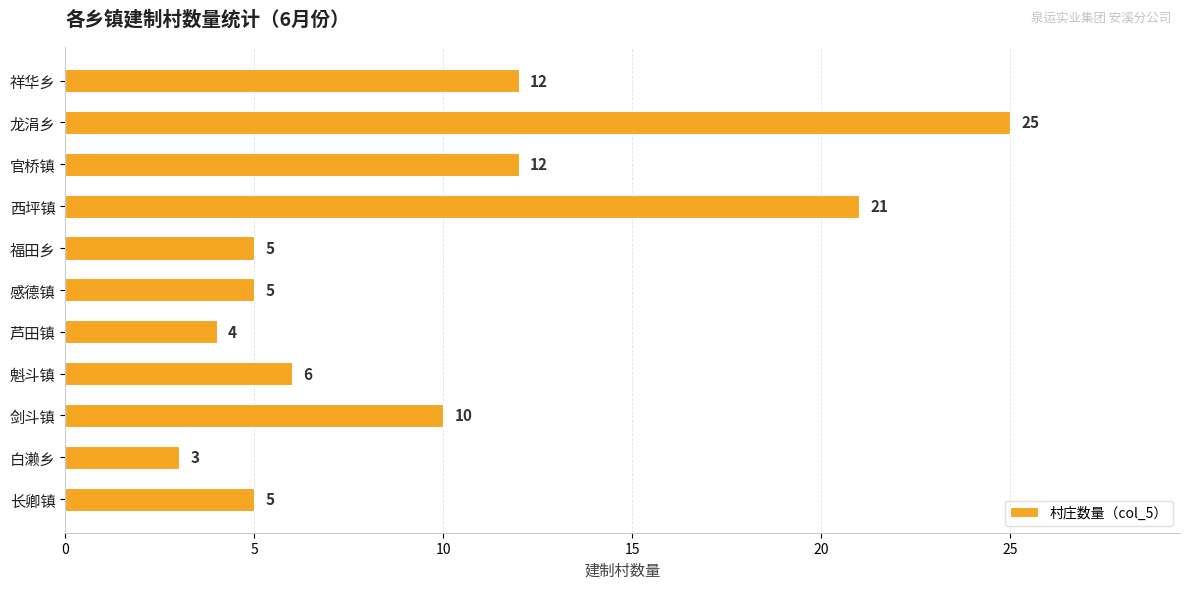

Reading bottom to top, transcribe all the data shown in this chart.

5	3	10	6	4	5	5	21	12	25	12